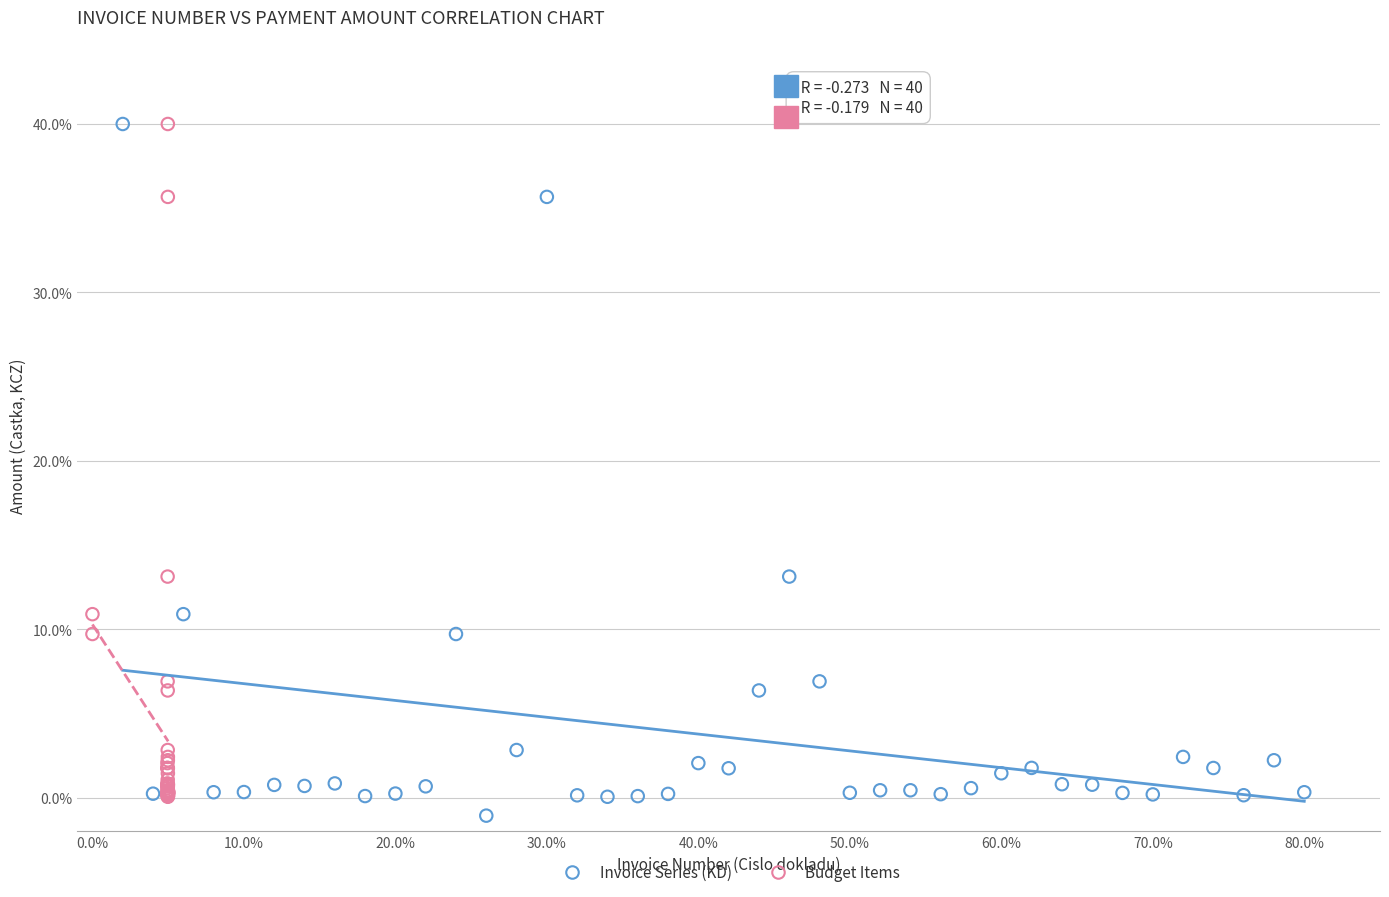

Which series has the largest Y range (max minus min)?

Invoice Series (KD)